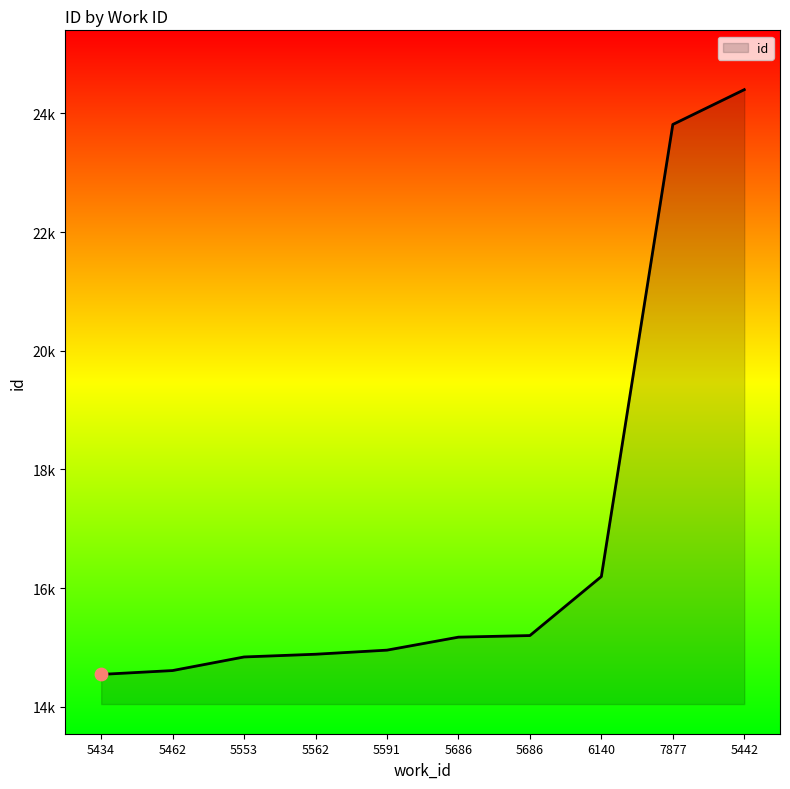

Which has a higher value, 7877 or 5553?

7877